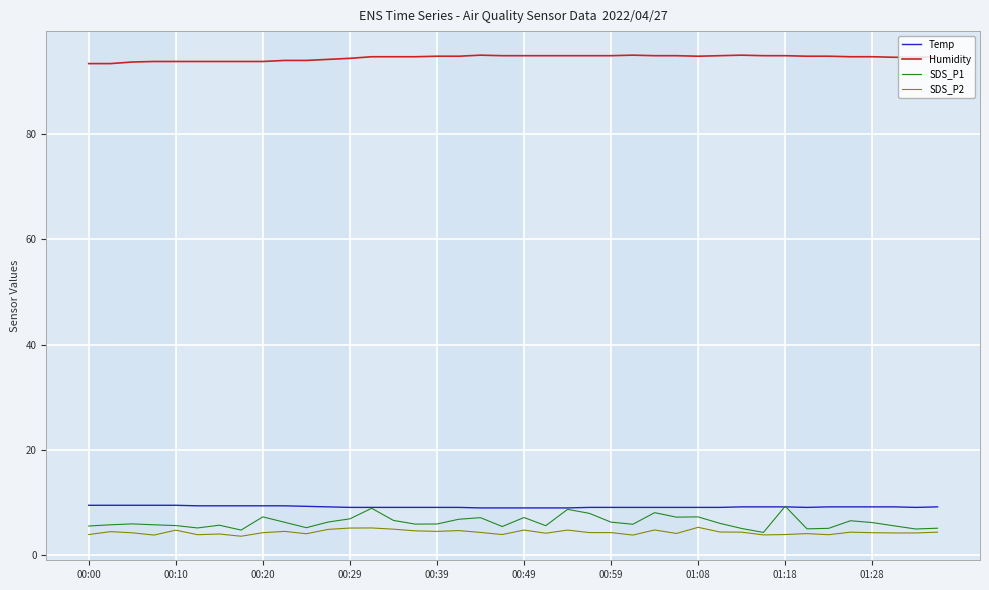

True or false: SDS_P2 and Temp cross at least once.

False